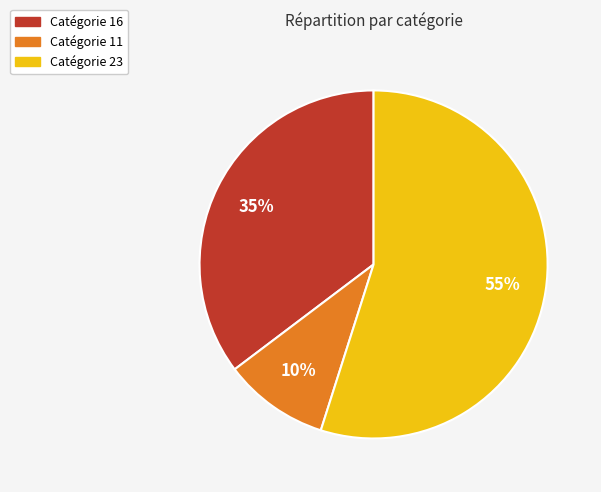

Is there a majority slice in this chart?

Yes